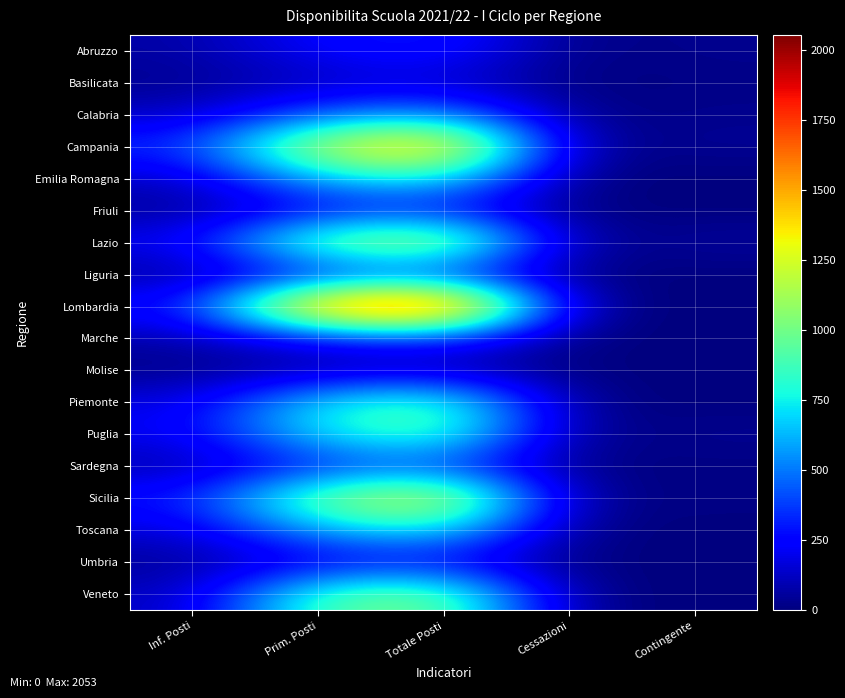

At which category is the sum across all series the highest?

Totale Posti